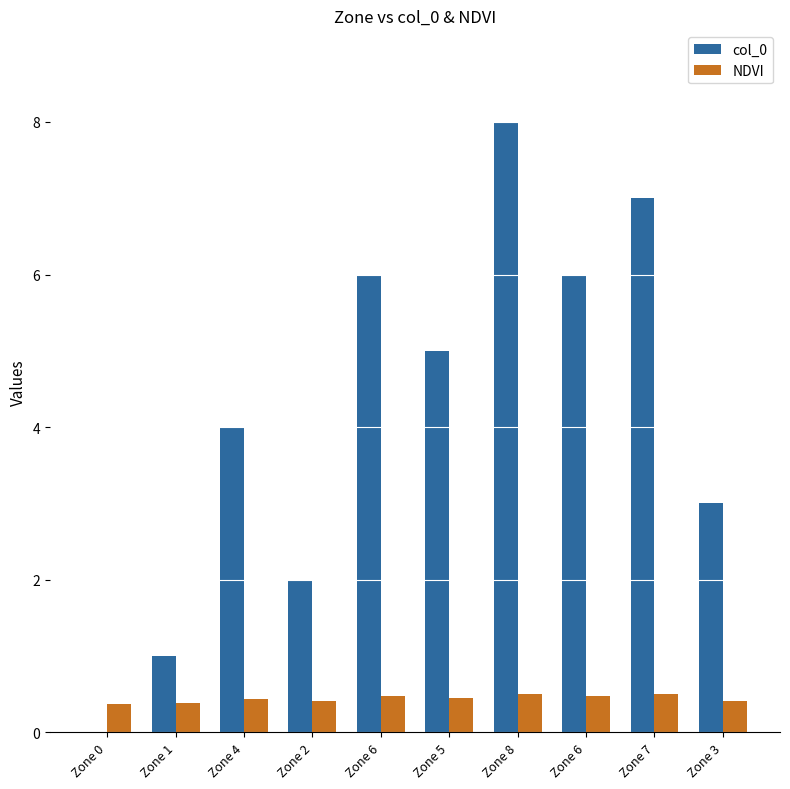

What is the total value across all series at Zone 5?

5.5